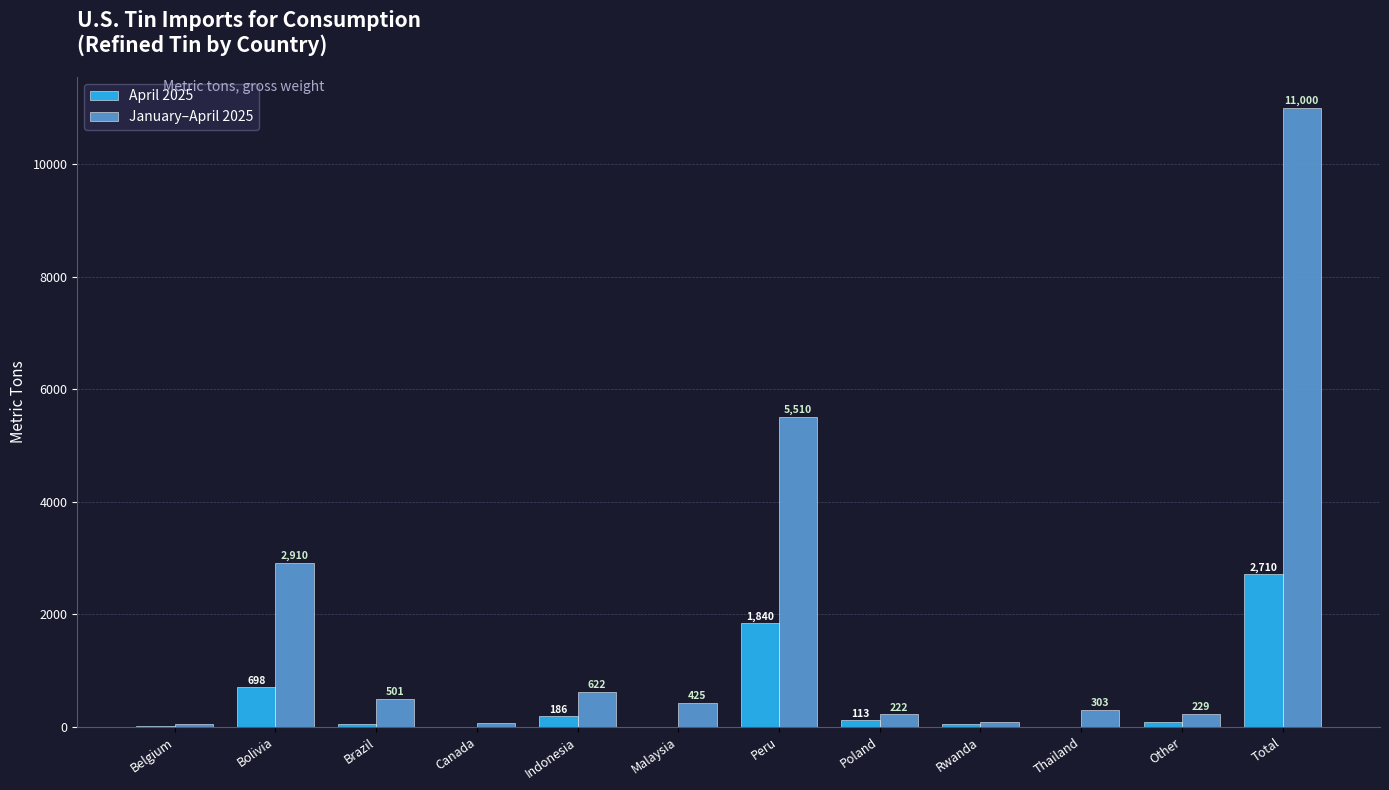

Reading left to right, what are all the values shown in this chart?

April 2025: 20	698	50	1	186	0	1840	113	50	0	80	2710
January–April 2025: 55	2910	501	59	622	425	5510	222	76	303	229	11000